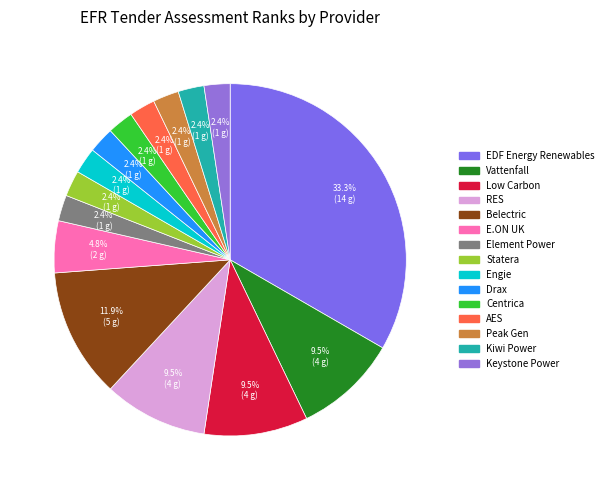

To the nearest percent, what is the average slice percentage?

7%